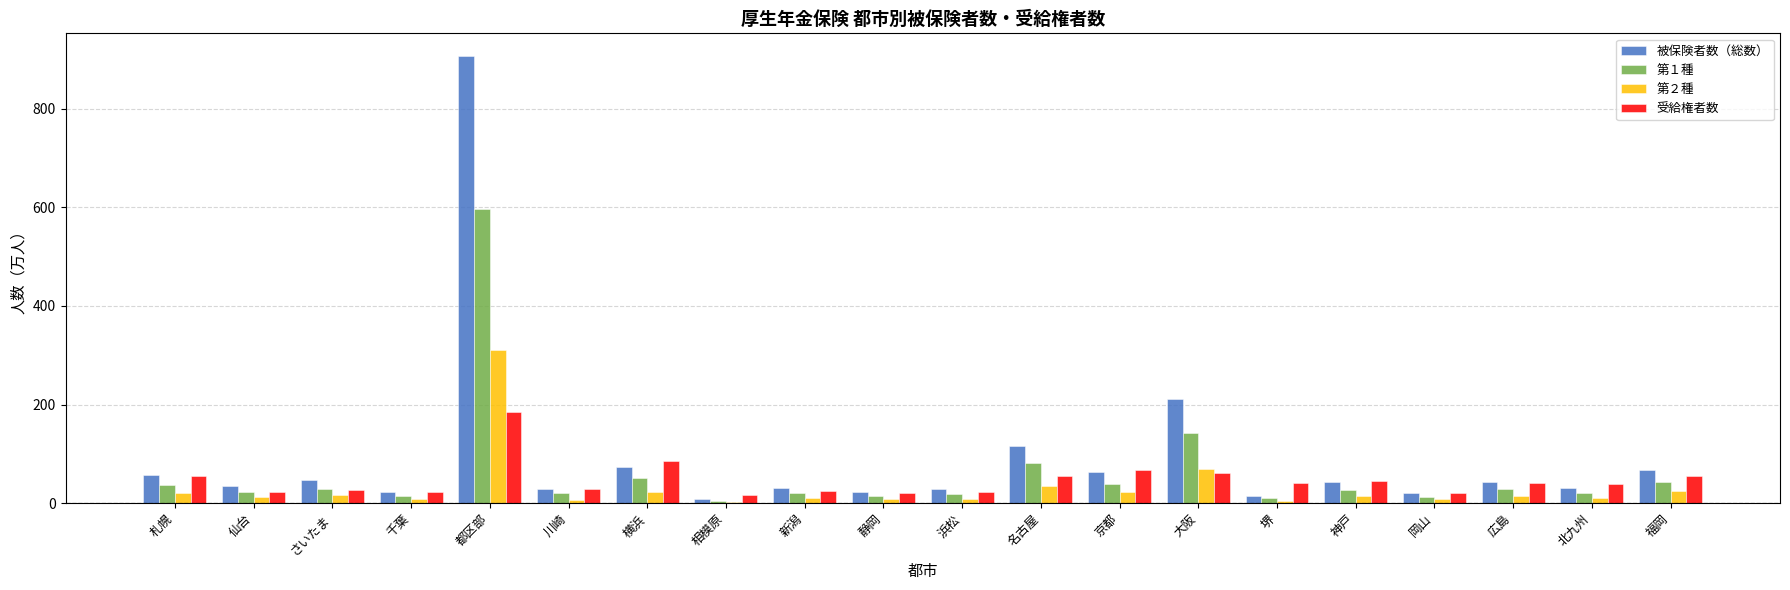

Is it true that 第１種 equals 36.2 at 札幌?

True